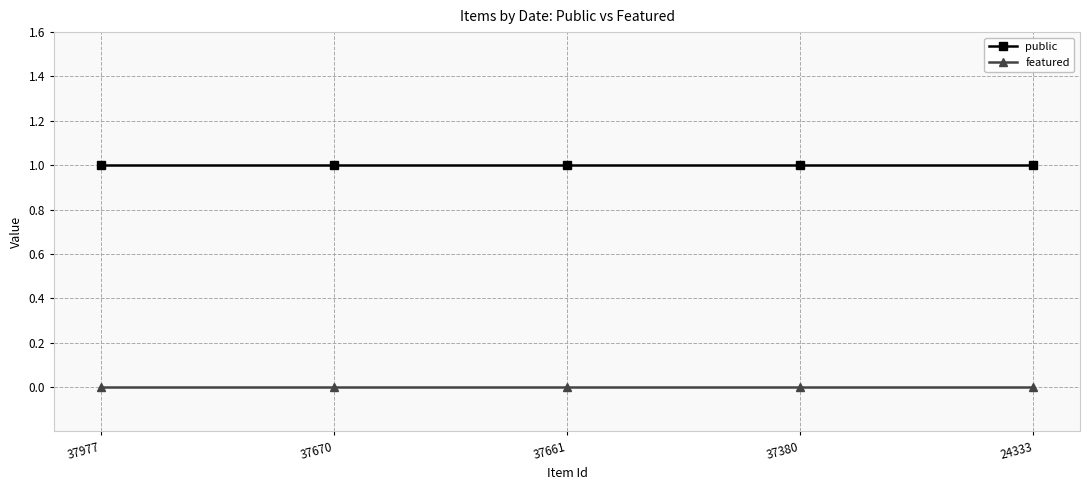

Rank the series by their maximum value, from highest to lowest.

public, featured